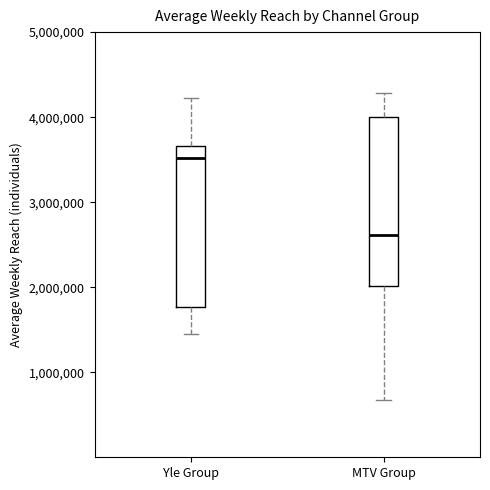

Reading left to right, transcribe this box plot: for each box, give where its median line is, the range the box spans, and where its two whiskers end, as read against the y-axis. The values are not printed on the chart, so give them approximately, as read against the axis.

Yle Group: median 3500000, box 1800000 to 3700000, whiskers 1400000 to 4200000
MTV Group: median 2600000, box 2000000 to 4000000, whiskers 700000 to 4300000